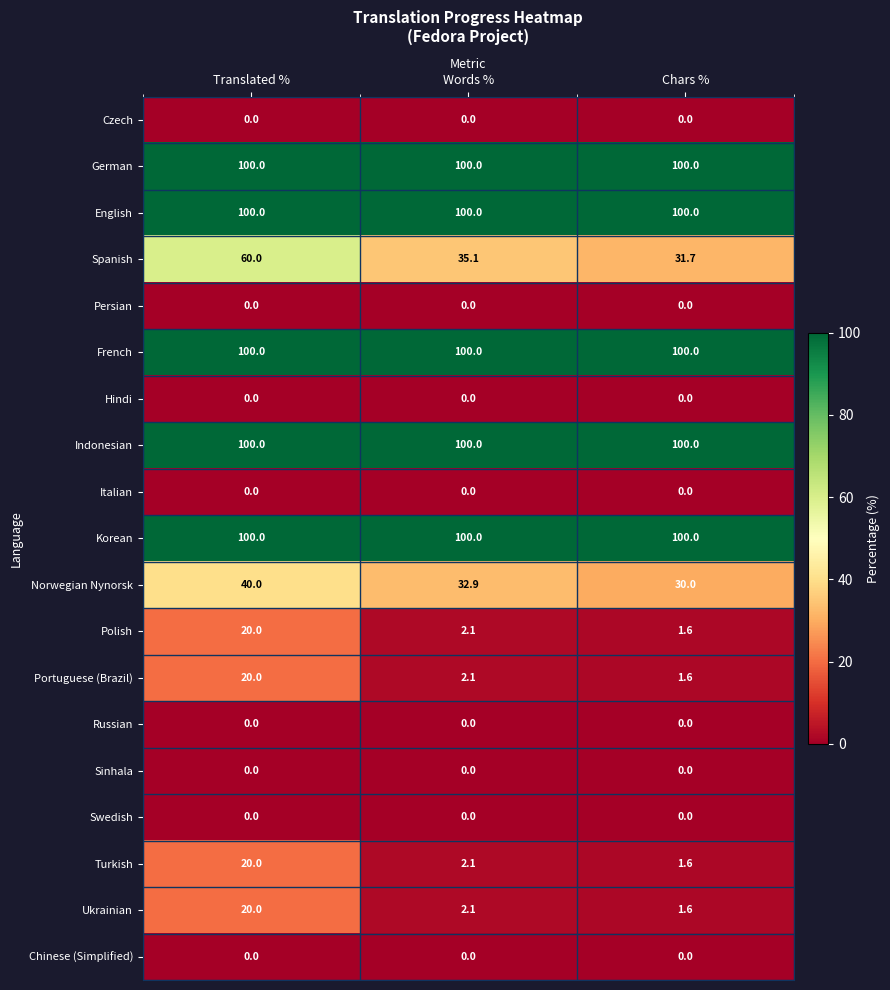

What is the sum of all English values?

300.0